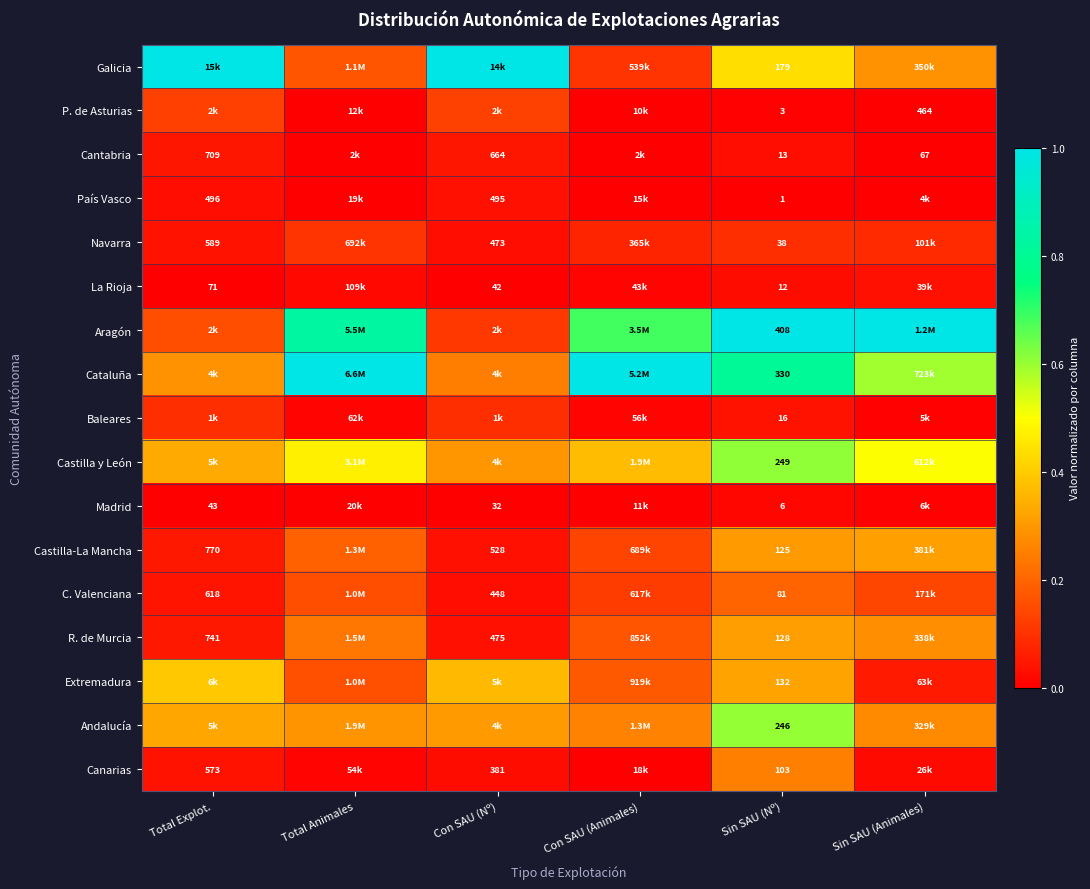

The value of Castilla y León at Sin SAU (Animales) is 0.5. True or false?

True